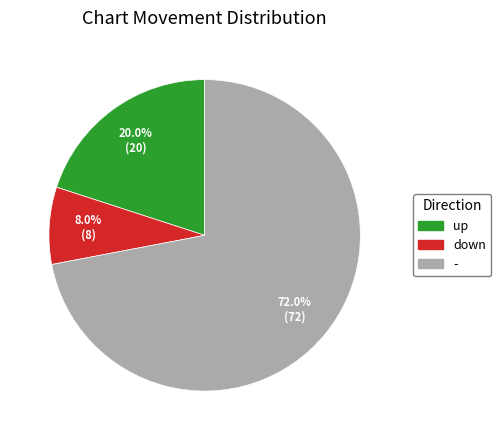

Rank the categories by value from highest to lowest.

-, up, down